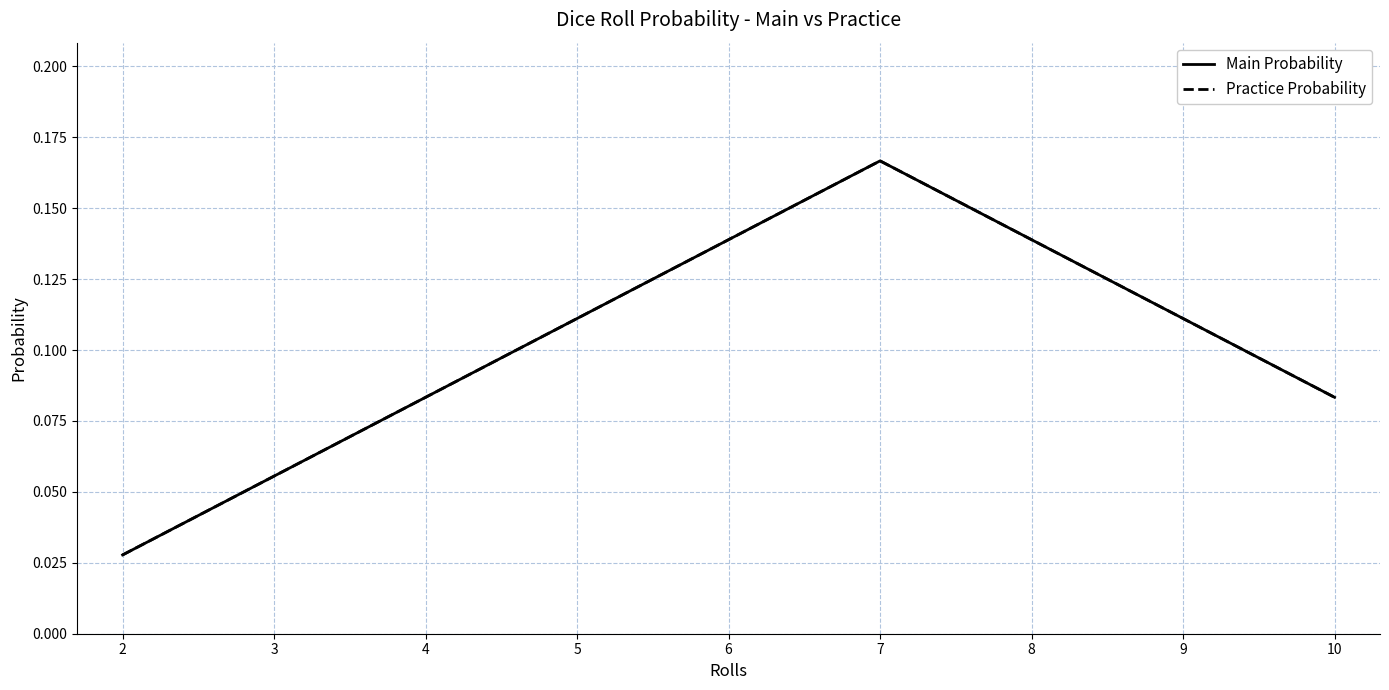

What is the average value of the Practice Probability series?

0.1